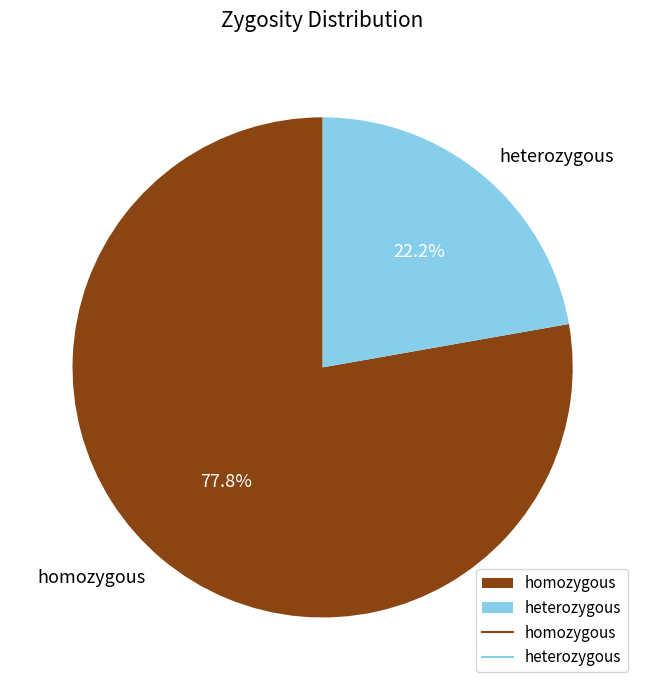

Is it true that homozygous is 78% of the pie?

True